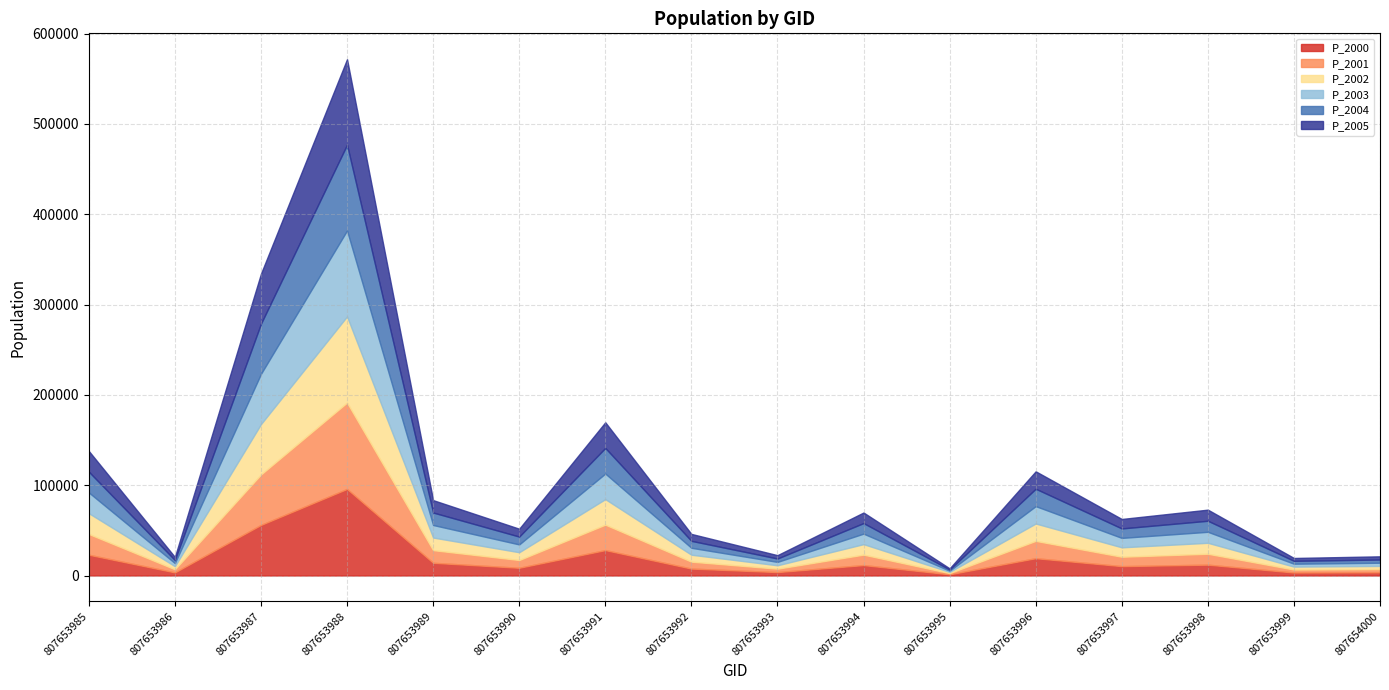

How many data points in P_2004 are above 11666?

8